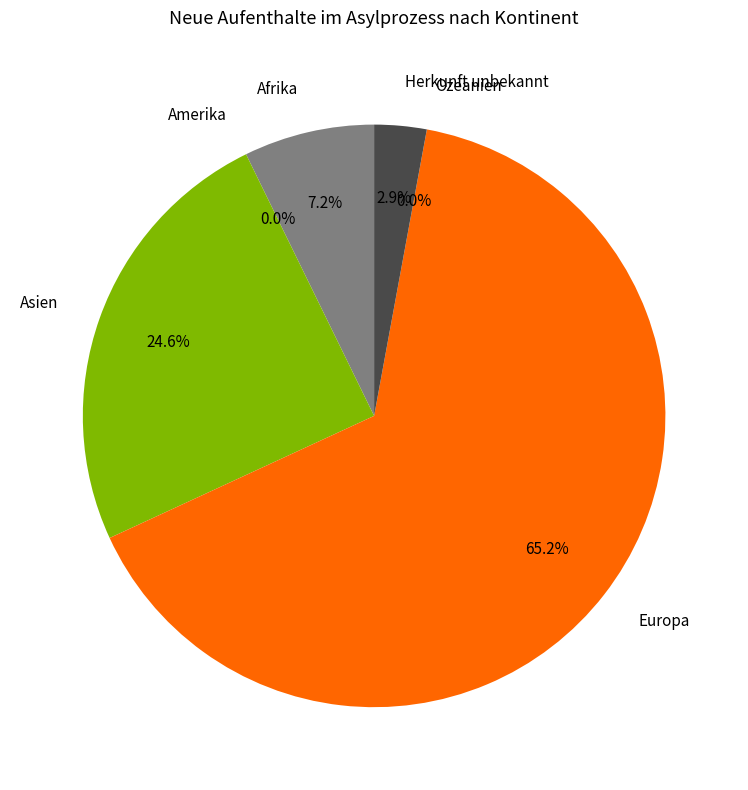

What percentage is the Europa slice, to the nearest percent?

65%